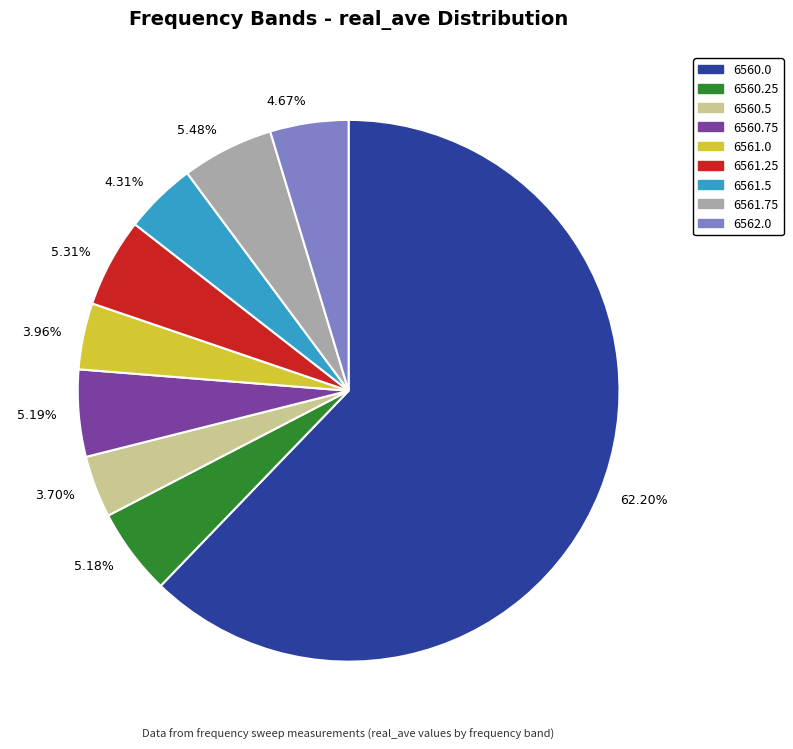

Which has a higher value, 5.19% or 3.96%?

5.19%